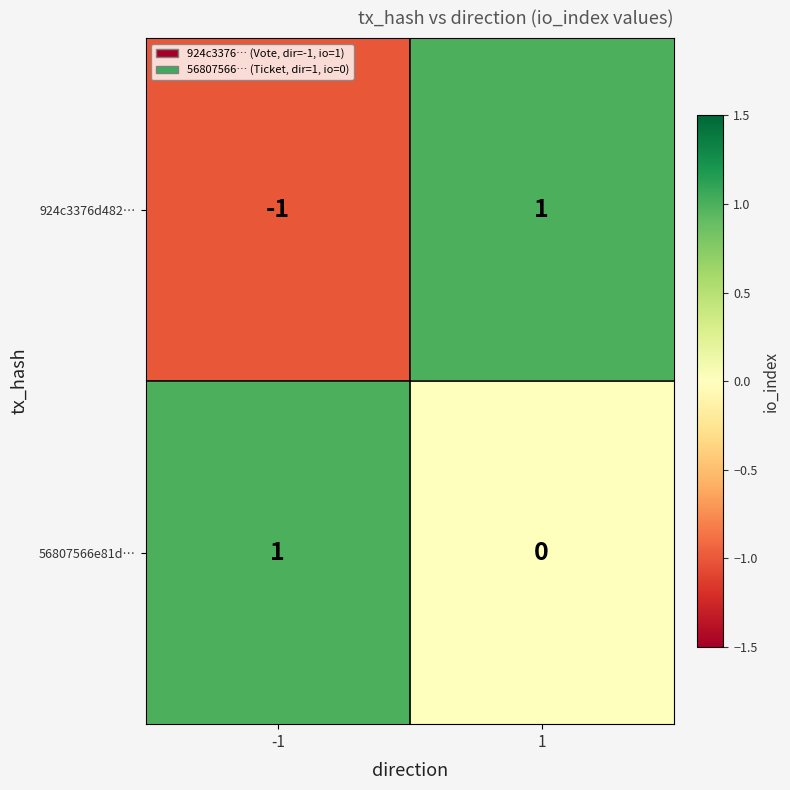

Reading left to right, list all the values displayed in this chart.

924c3376d482…: -1=-1	1=1
56807566e81d…: -1=1	1=0